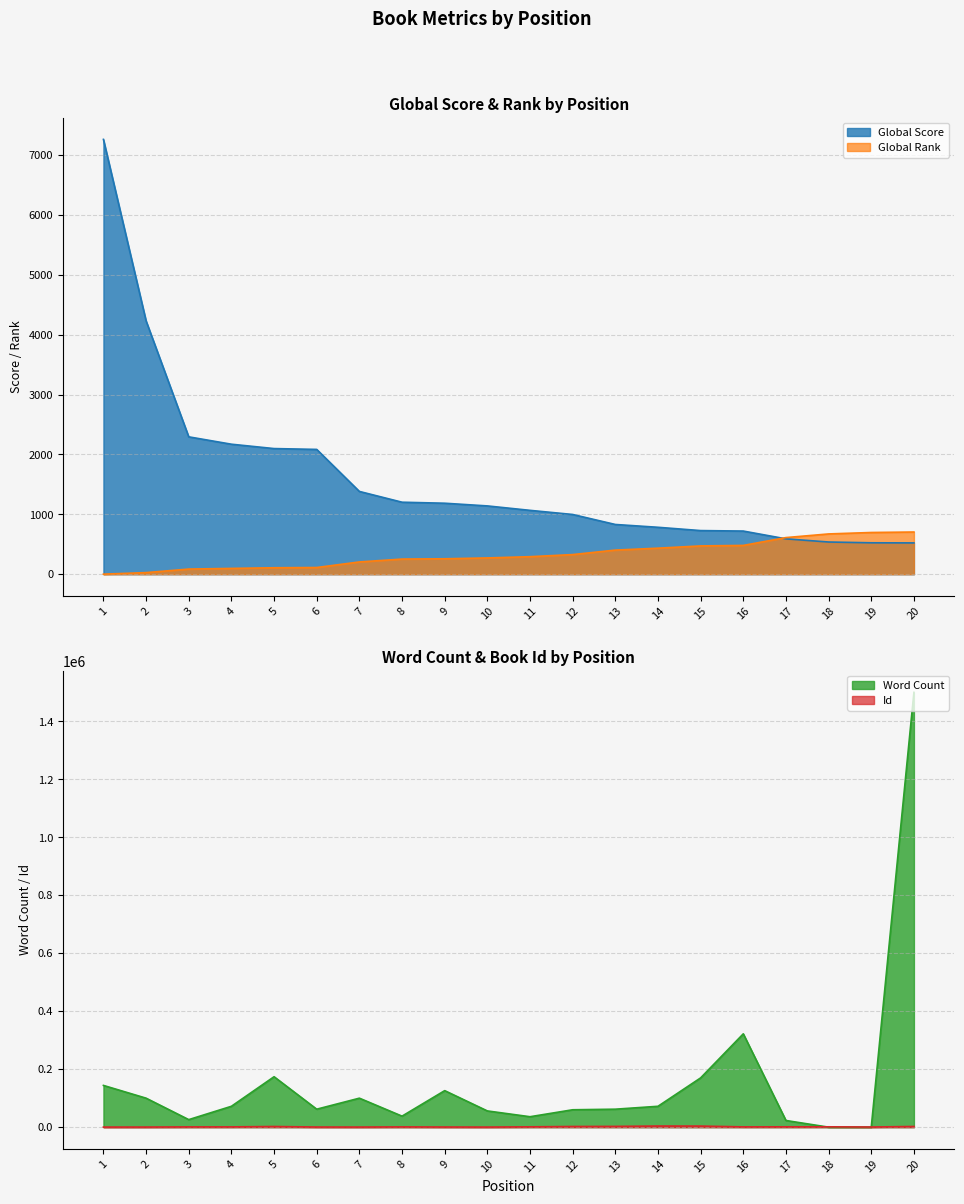

What is the value of the Word Count point at the 6th from the left?

62000